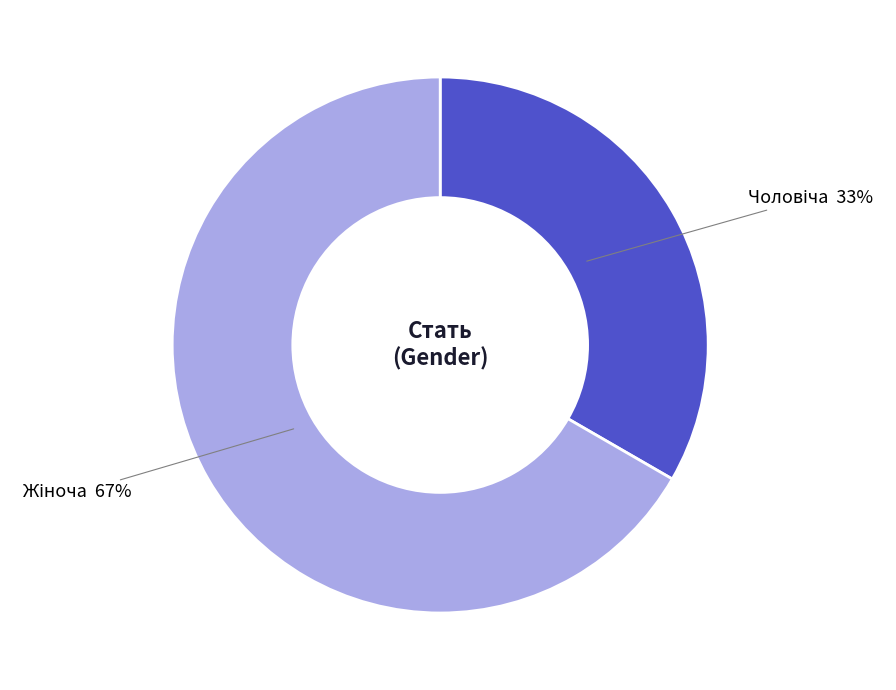

Is there a majority slice in this chart?

Yes